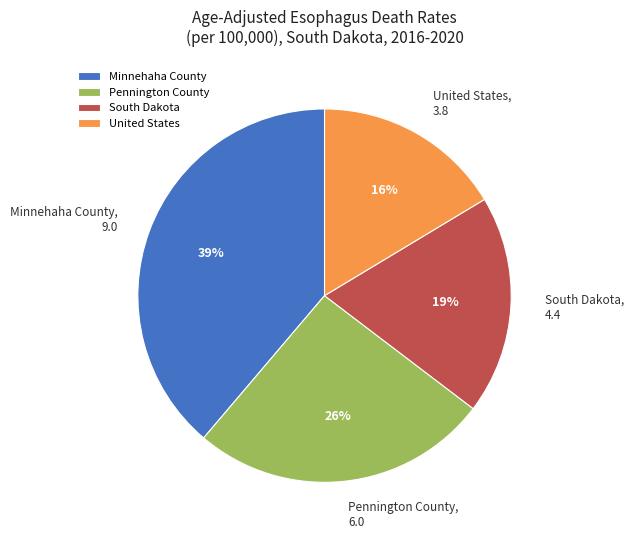

Which category has the biggest portion of the pie?

Minnehaha County